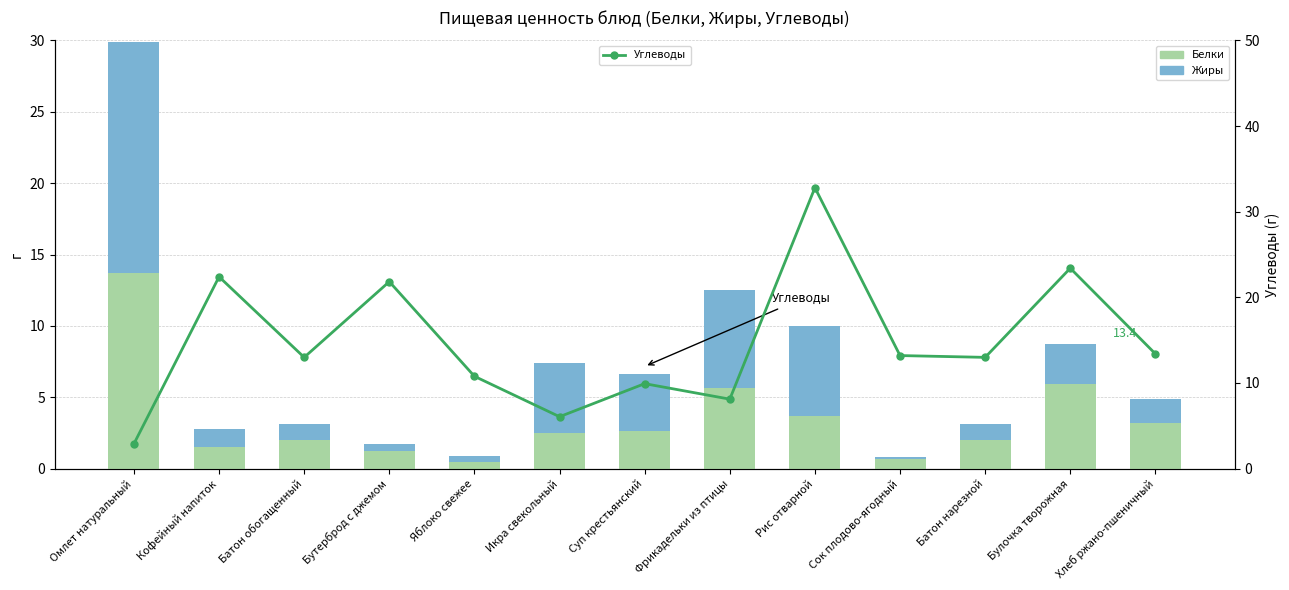

Is the value of Белки at Бутерброд с джемом greater than the value of Углеводы at Яблоко свежее?

No